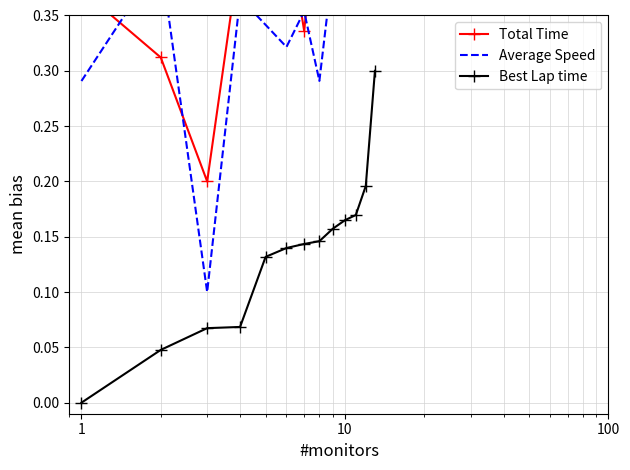

Does the chart have visible grid lines?

Yes